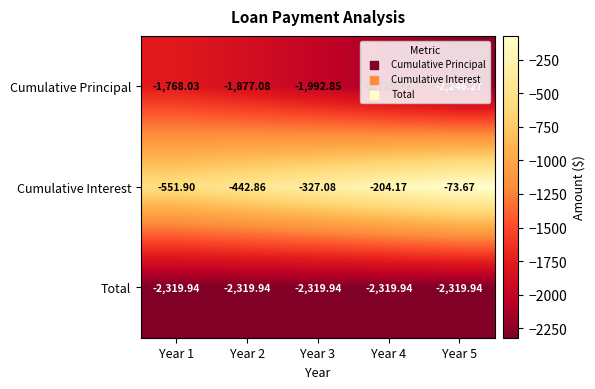

Is the value of Total at Year 5 greater than the value of Cumulative Interest at Year 2?

No